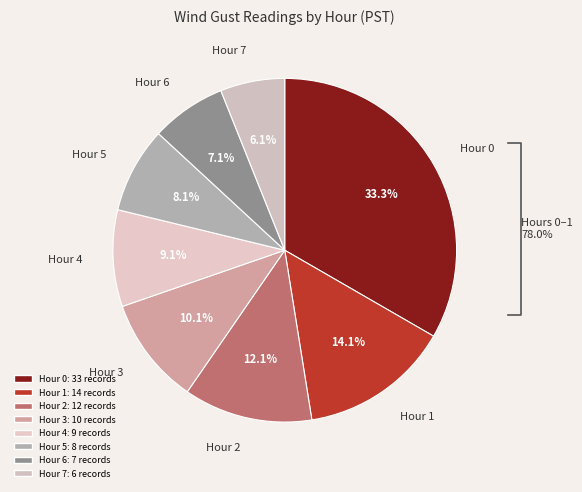

What percentage is NOT represented by Hour 2?

87.9%